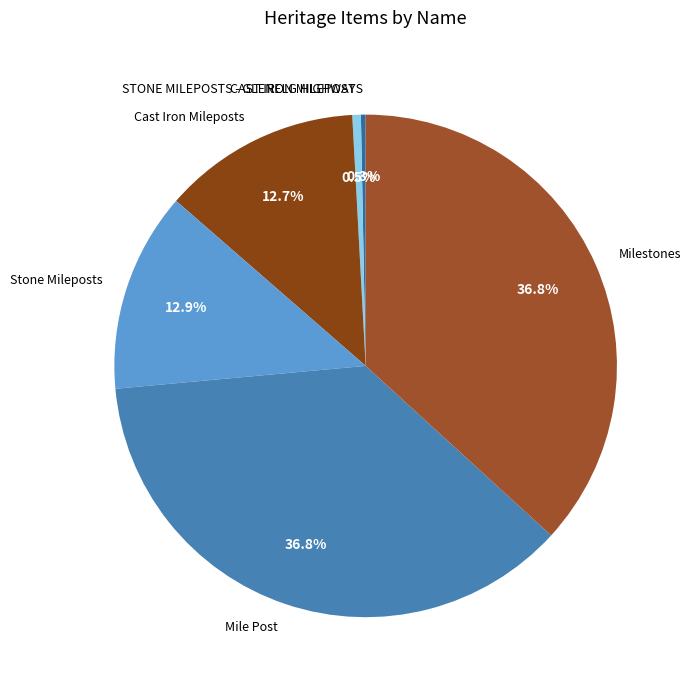

What portion of the pie excludes Mile Post?

63.2%